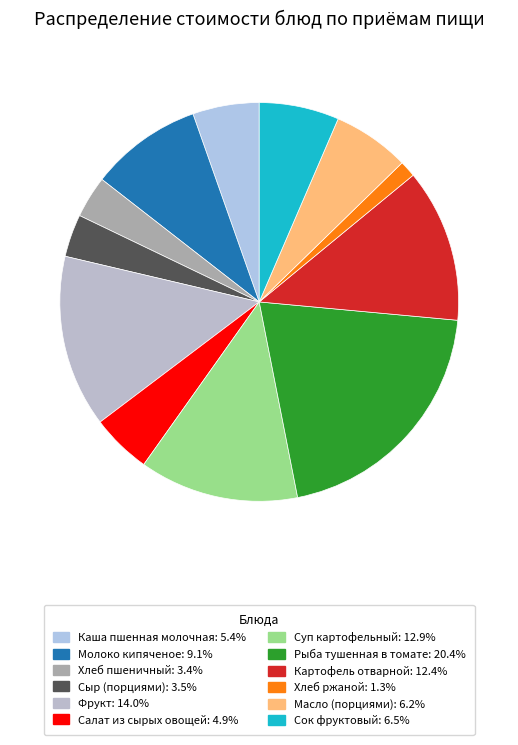

Combined, do Сок фруктовый and Хлеб пшеничный account for over 50%?

No